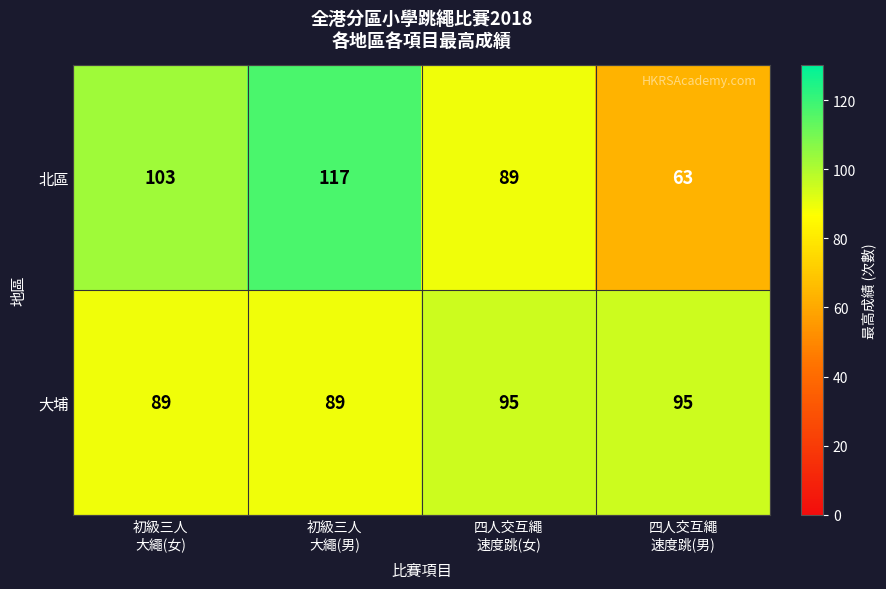

What is the difference between the maximum and minimum values in the 大埔 series?

6